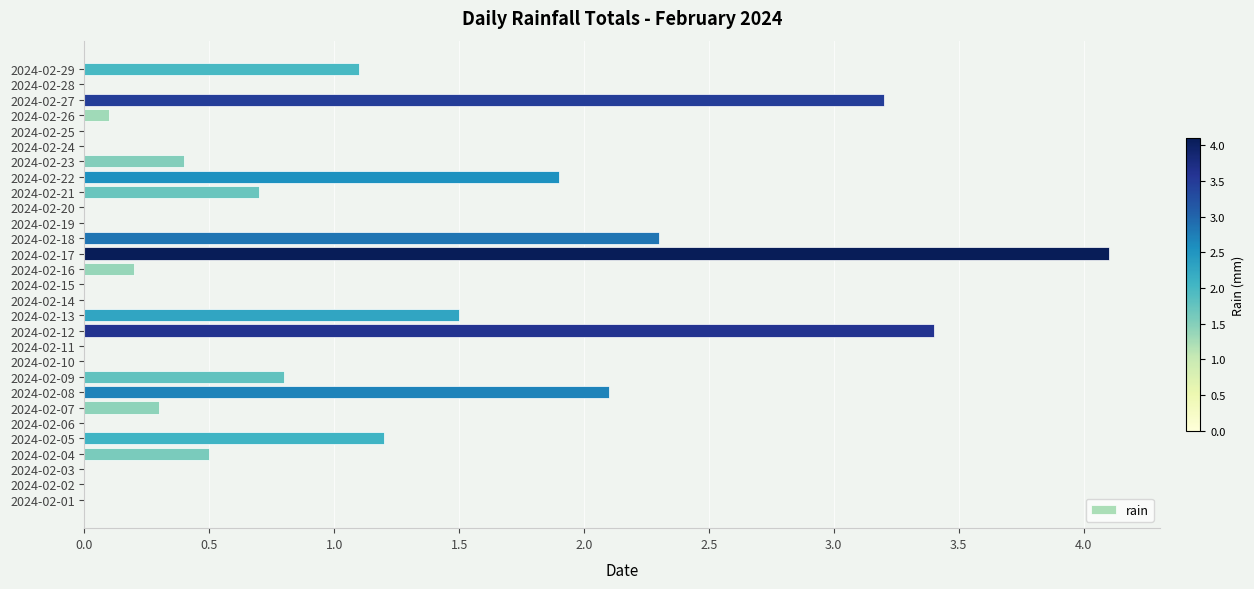

Between 2024-02-21 and 2024-02-23, which is larger?

2024-02-21